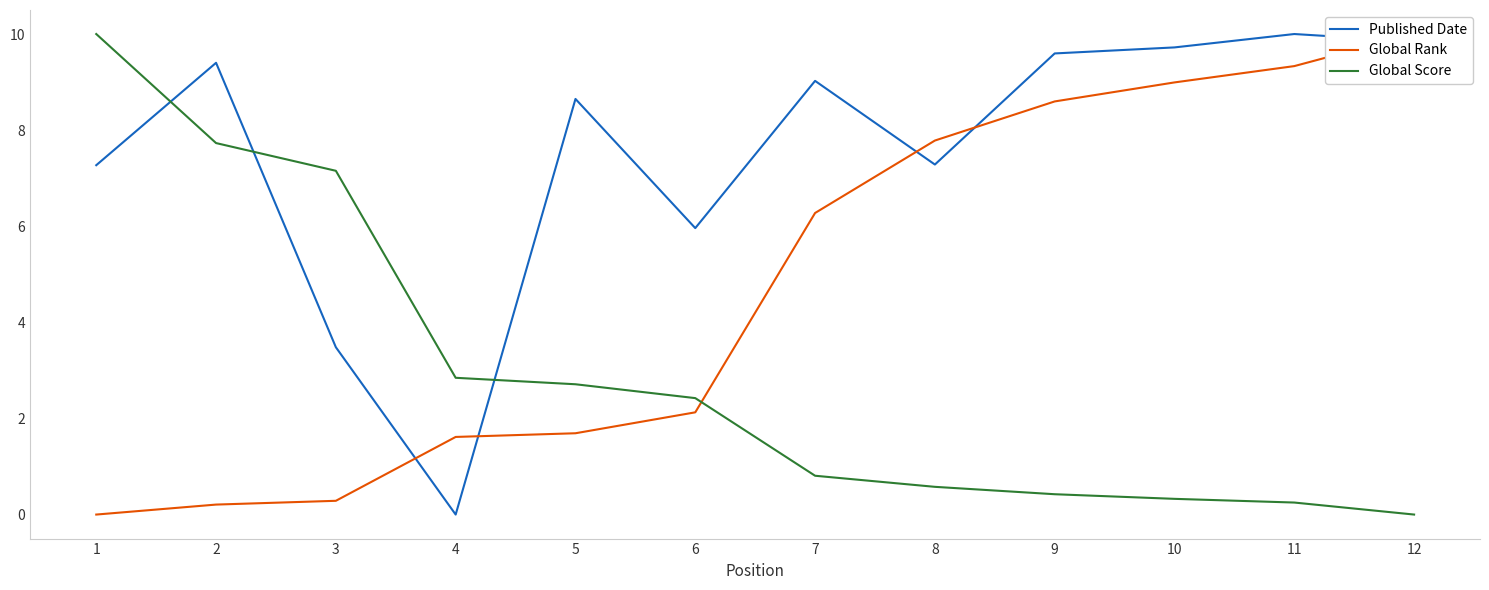

The value of Published Date at 9 is 15.4. True or false?

False